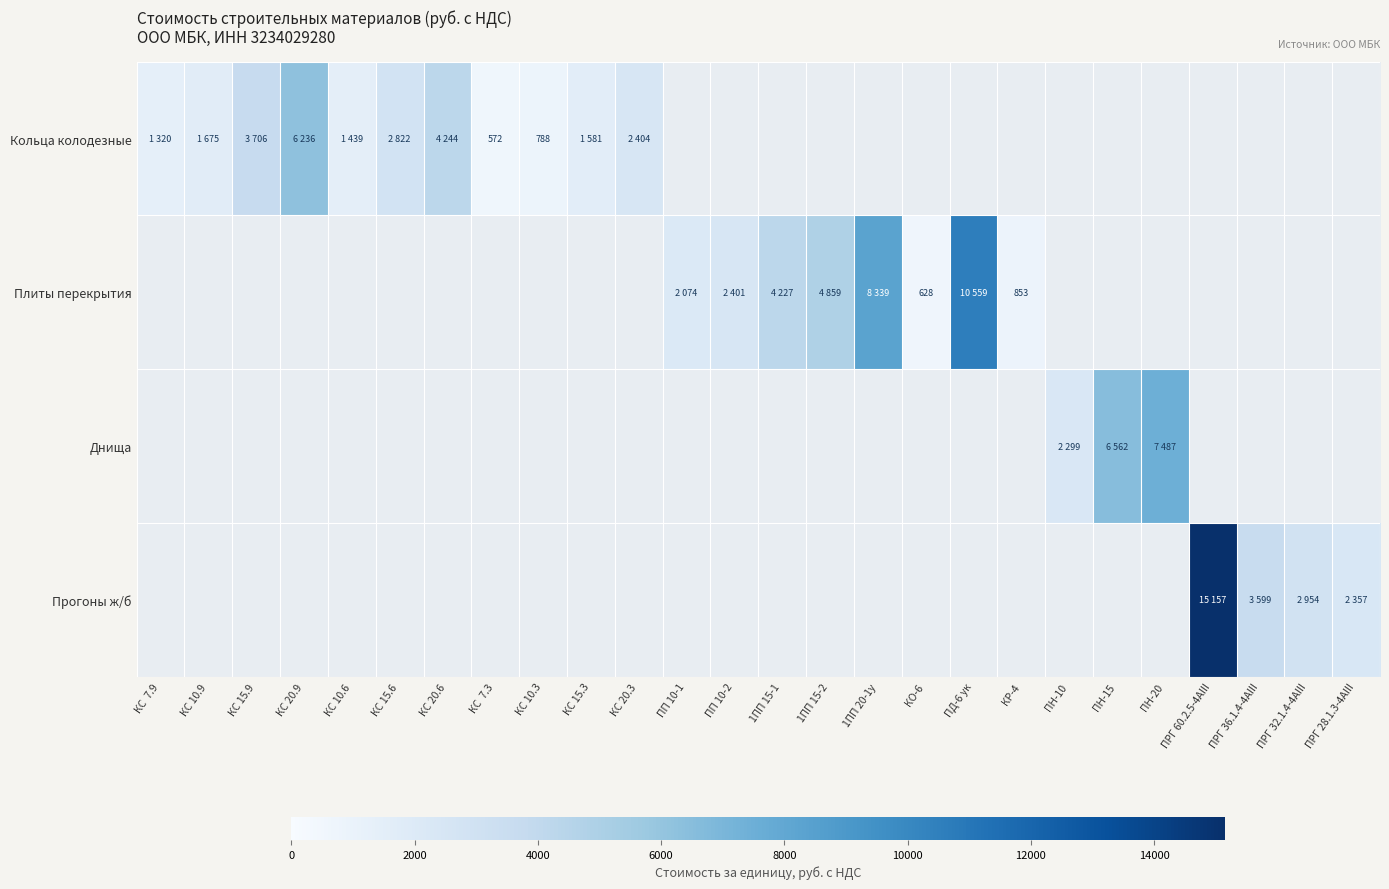

At which label is Кольца колодезные closest to 3404?

КС 15.9